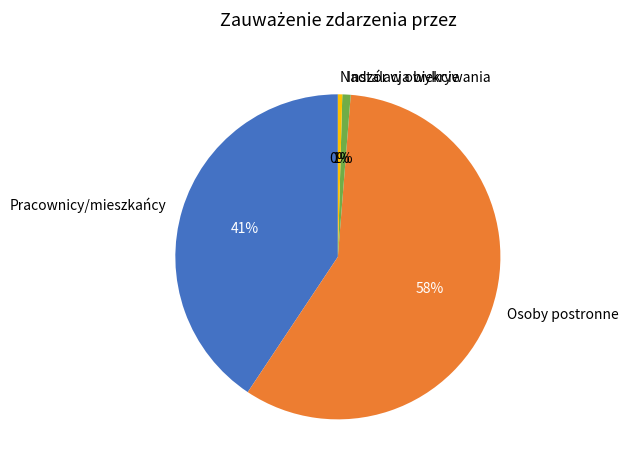

Which slice is the largest?

Osoby postronne